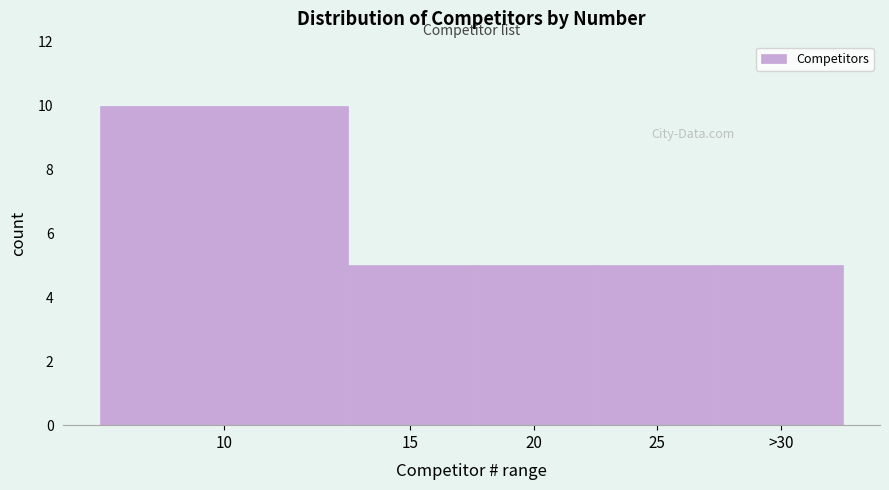

Reading left to right, transcribe all the data shown in this chart.

10	5	5	5	5